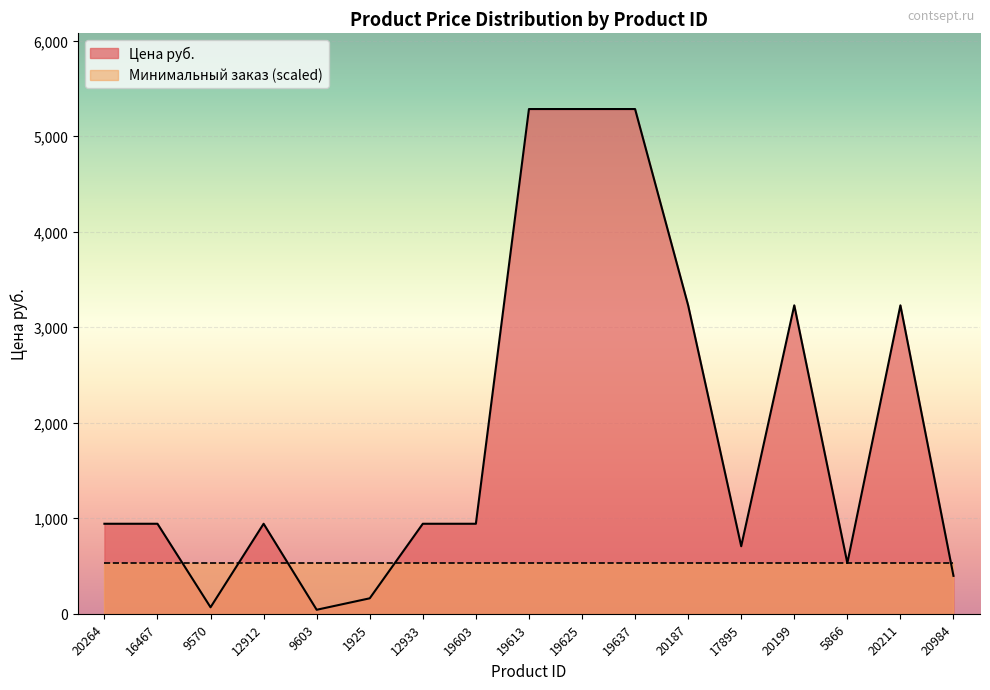

Where is the first local maximum?

12912